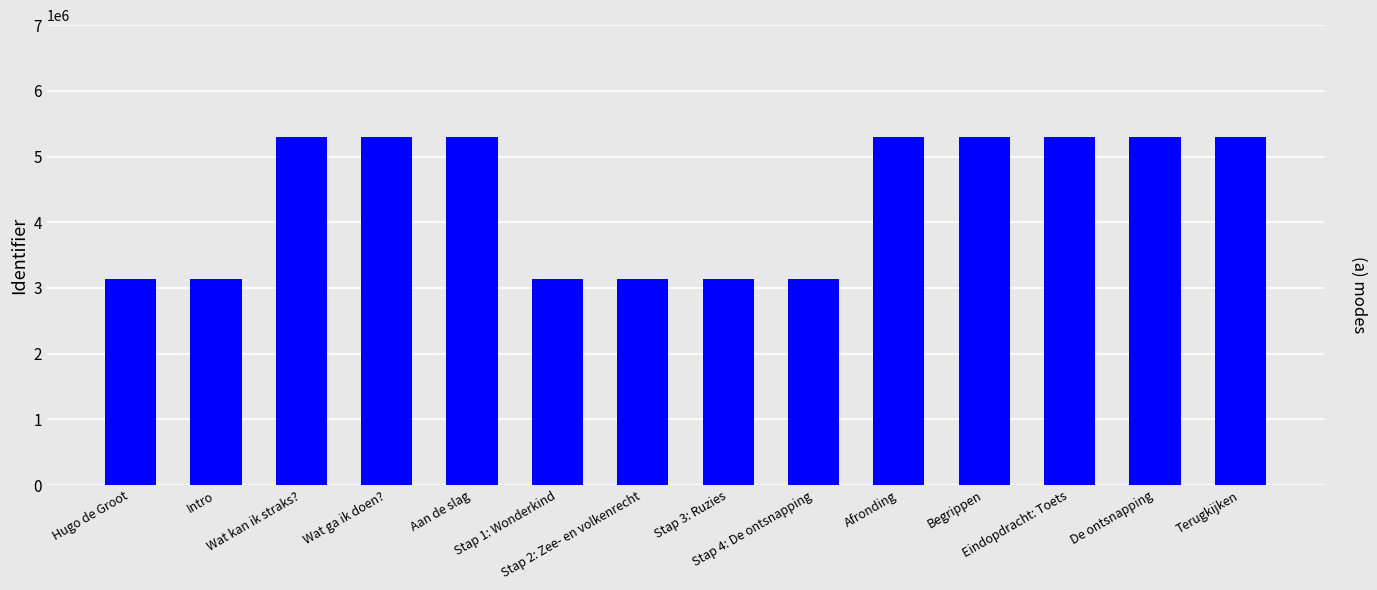

Approximately how many times larger is the value at Afronding compared to Terugkijken?

1.0